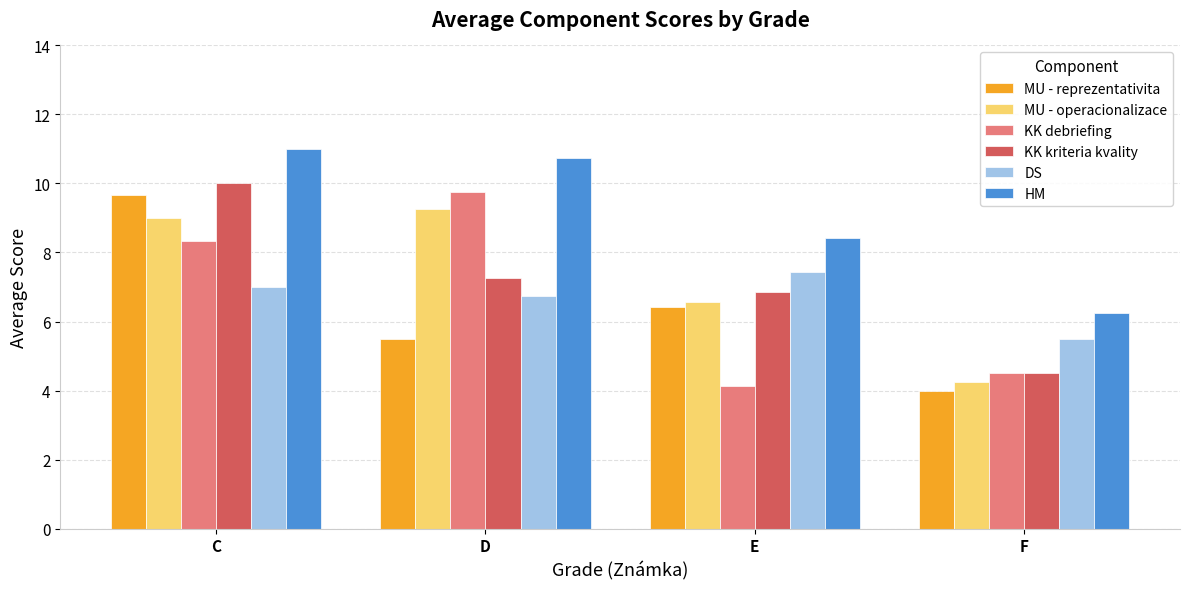

Which series changed the most between E and F?

MU - reprezentativita